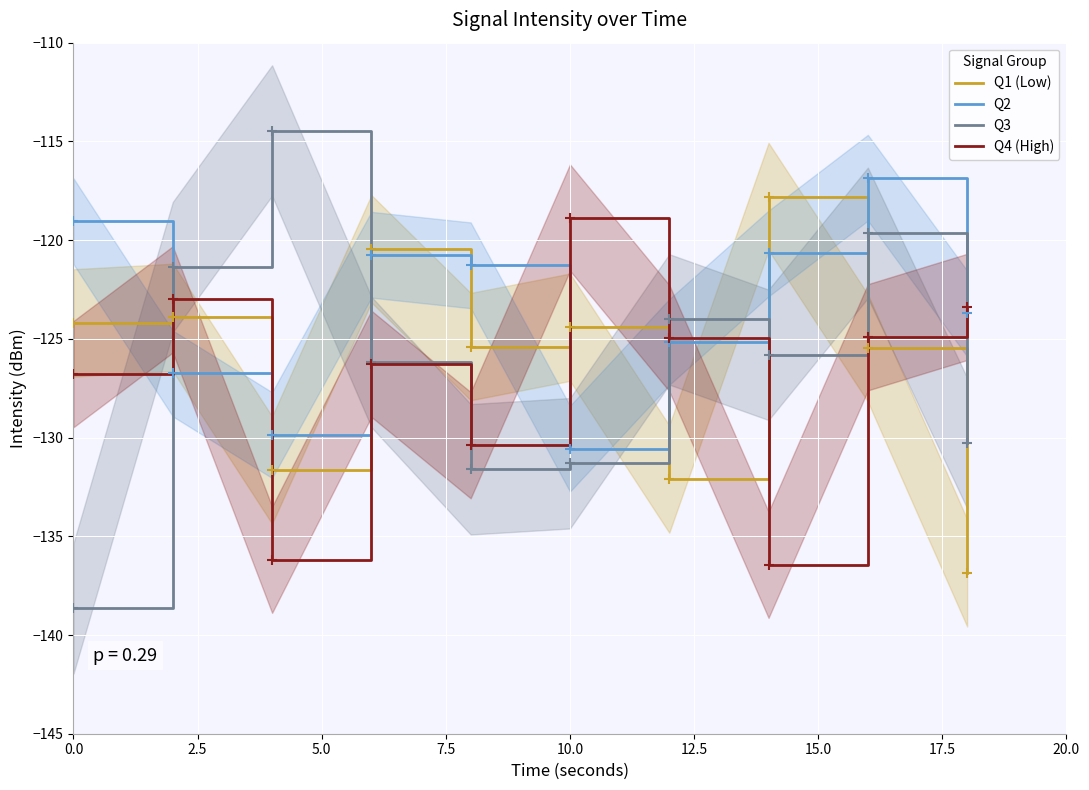

The value of Q1 (Low) at 10.0 is -124.4. True or false?

True